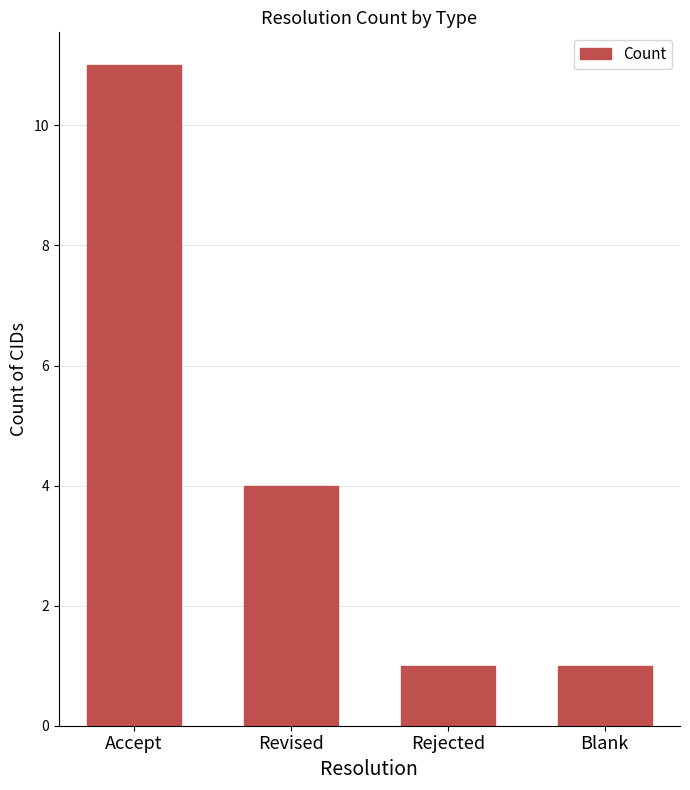

Where is the data nearest to the value 6?

Revised